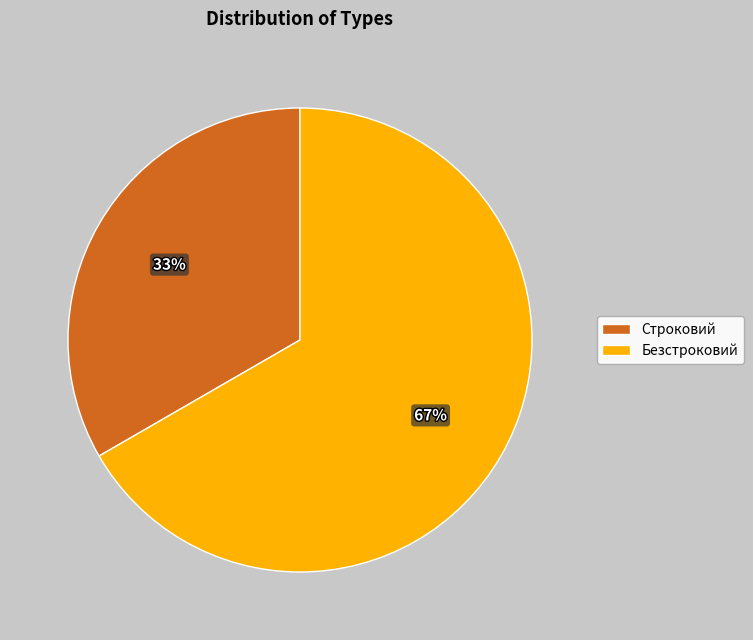

Do Безстроковий and Строковий together represent more than half of the pie?

Yes